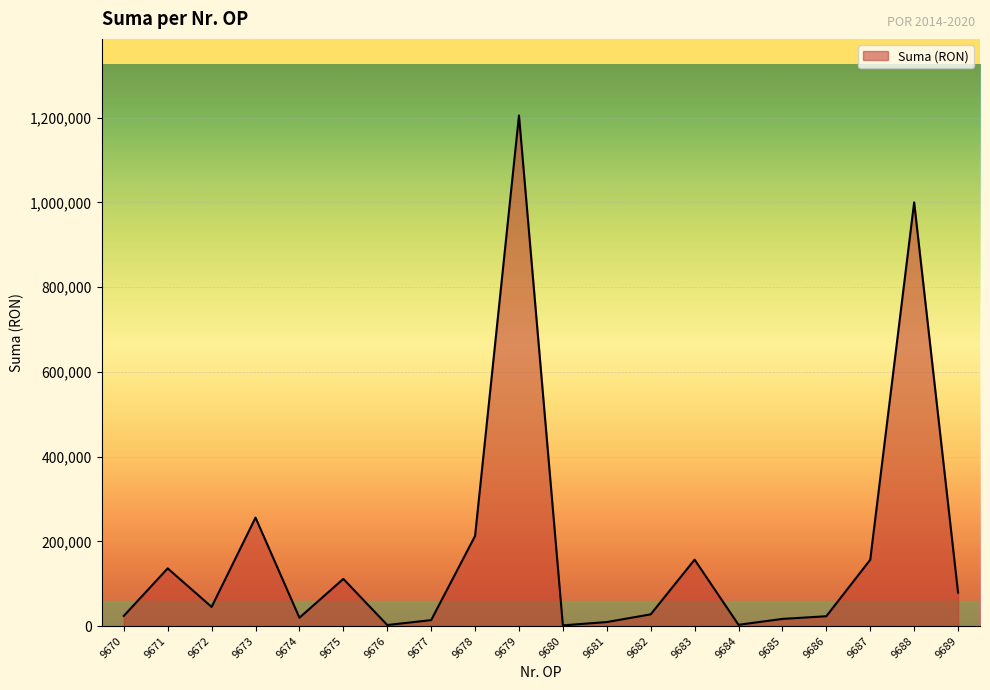

What is the difference between the values at 9682 and 9681?

18206.6